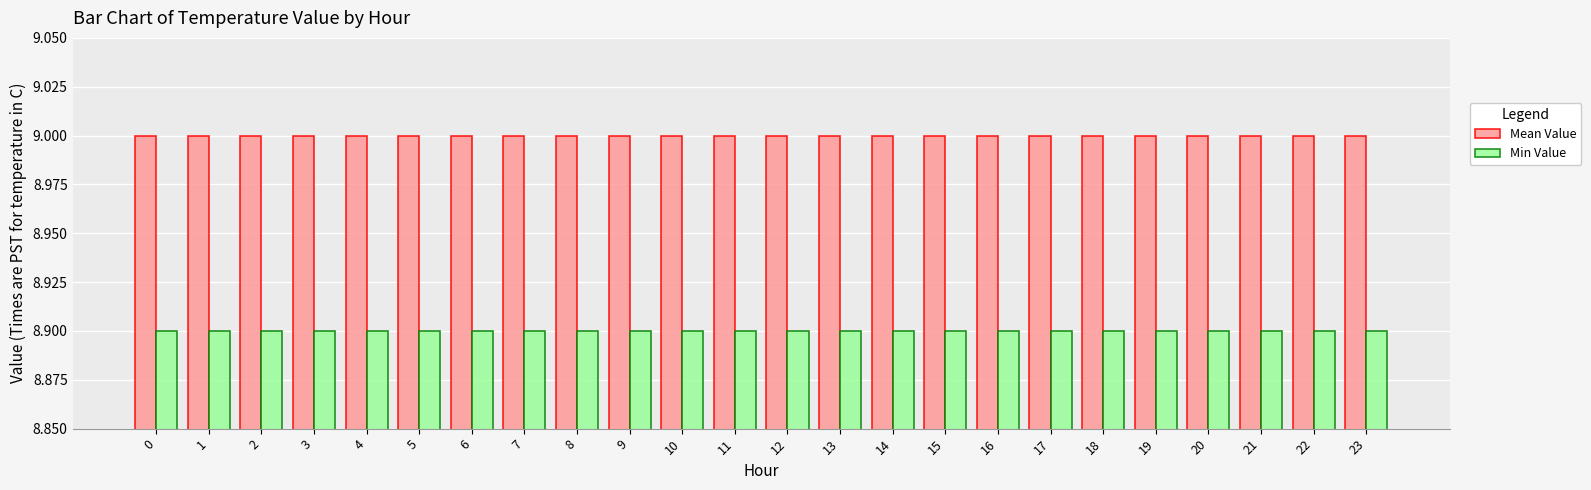

How many bars are there in total?

48